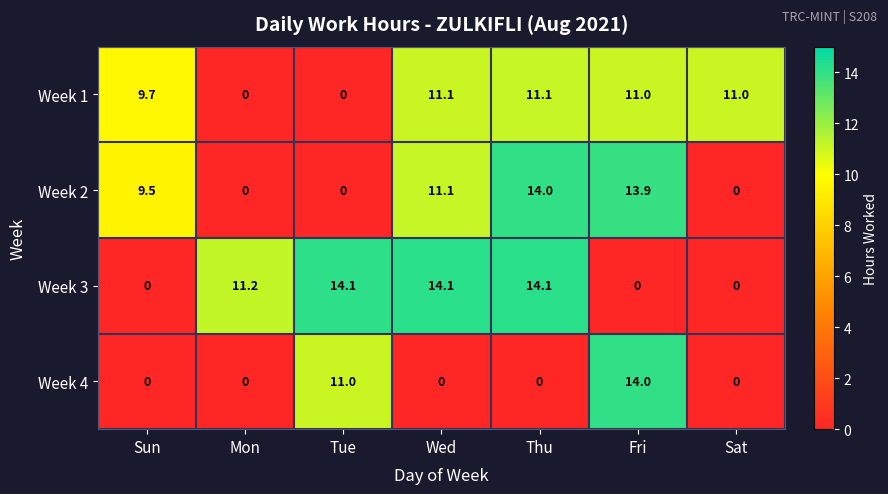

How many distinct data groups are displayed?

4